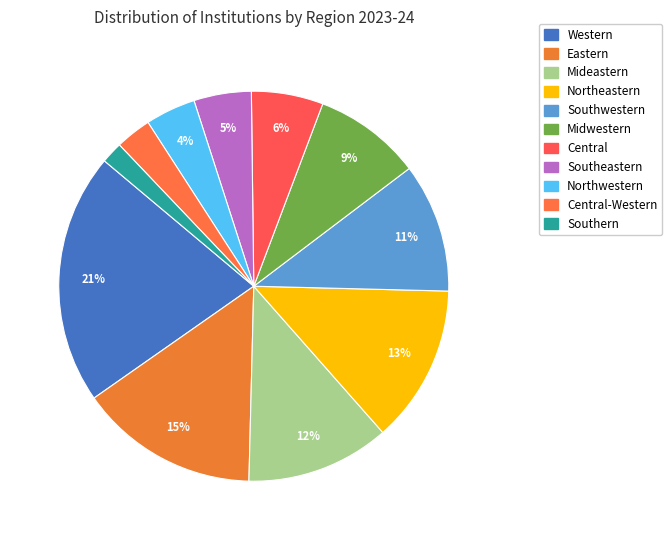

What is the largest slice in the pie chart?

Western